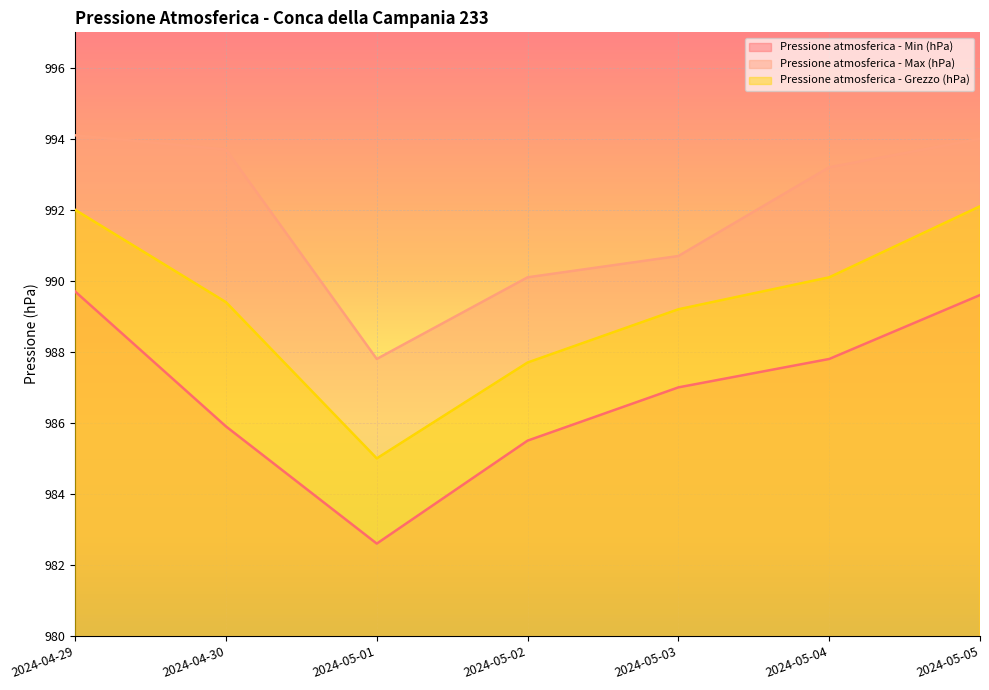

How many lines are shown in the chart?

3